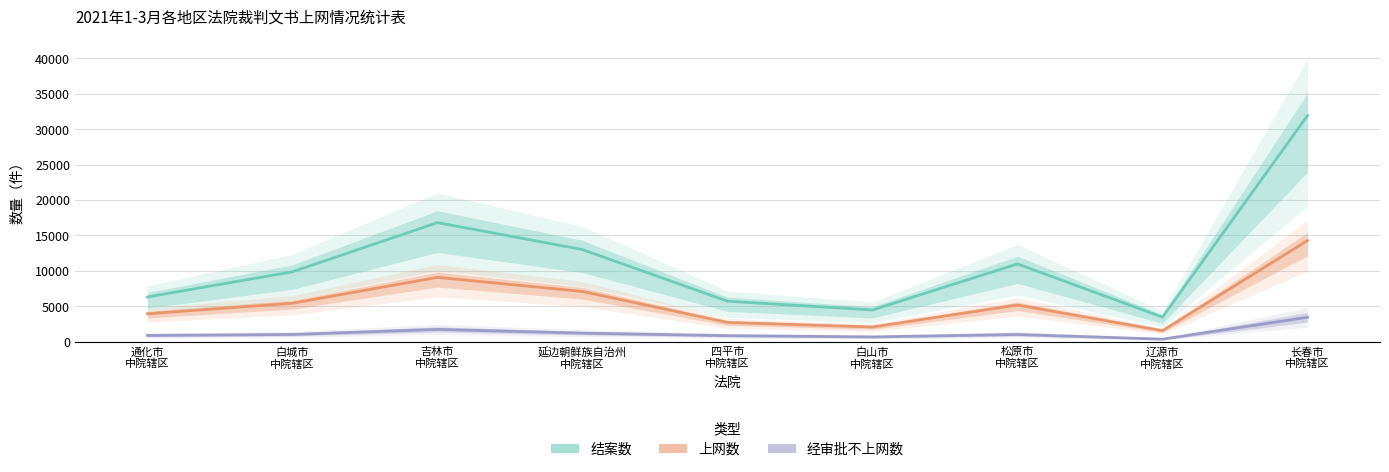

How many distinct data groups are displayed?

3